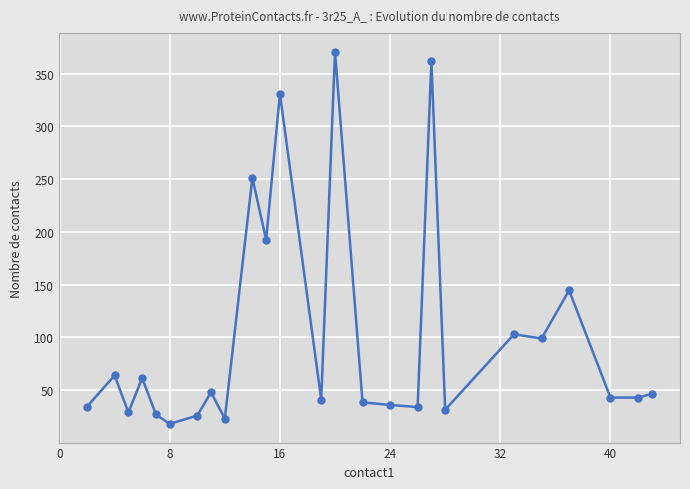

What is the sum of all values?

2499.0